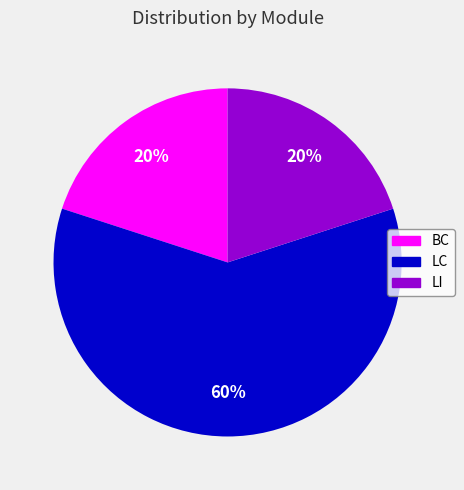

Approximately how many times larger is the value at BC compared to LC?

0.3